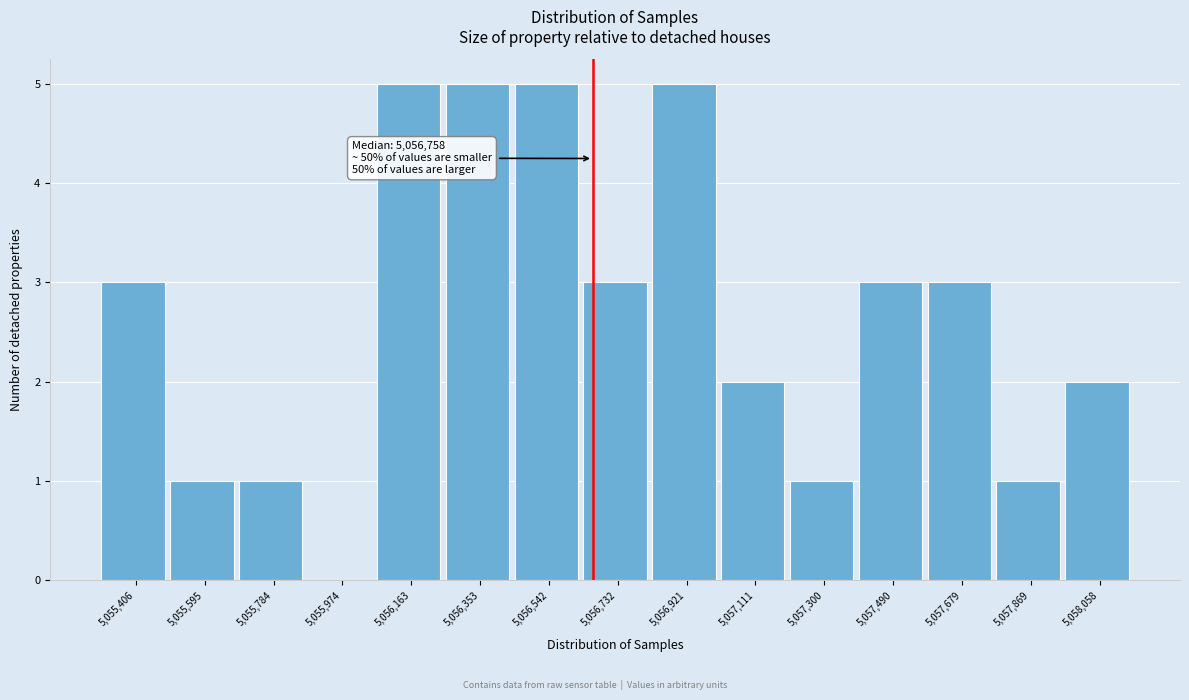

What is the maximum value shown in the chart?

5